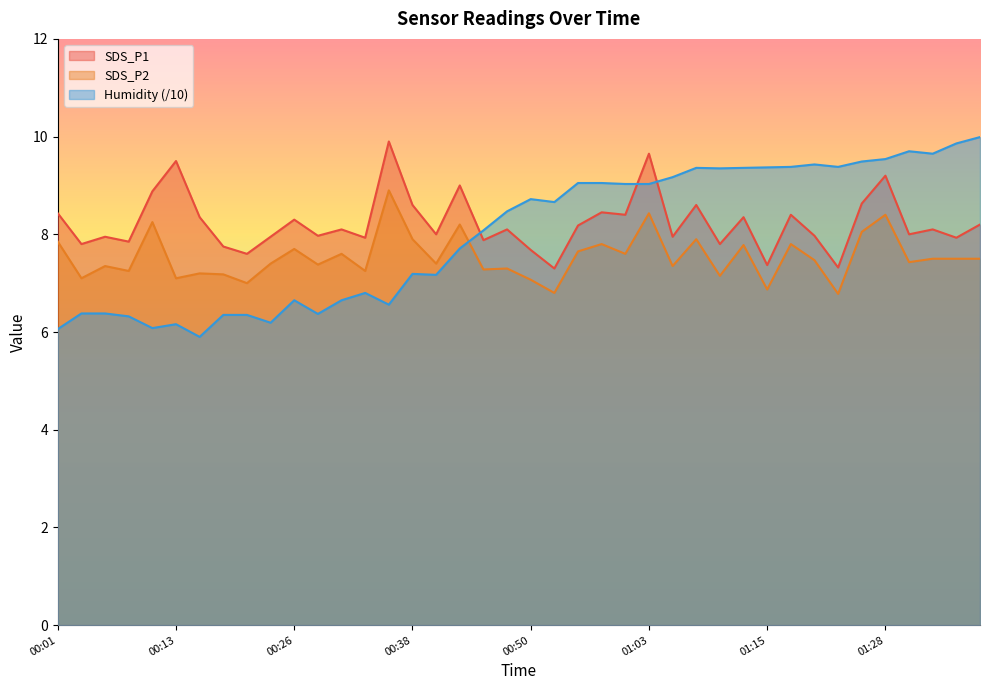

Where is the first local maximum for SDS_P2?

00:06